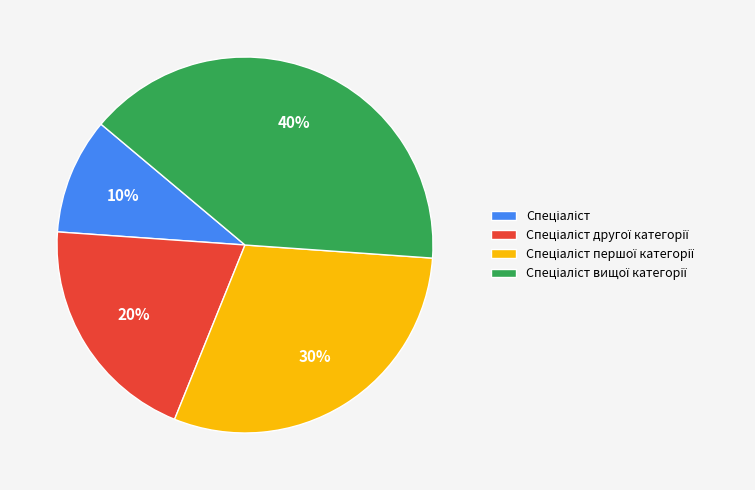

How many segments does this pie chart have?

4